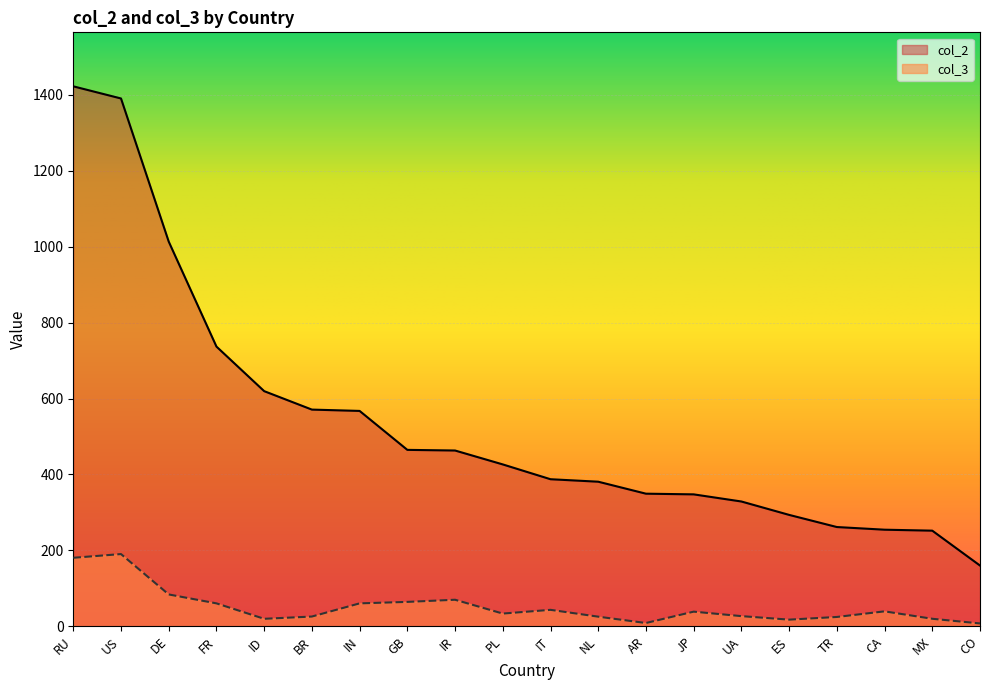

At which category does col_3 reach its first local peak?

US